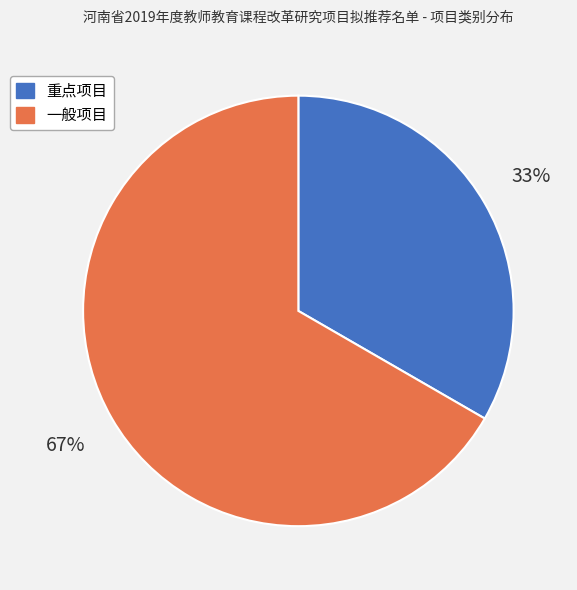

How many segments does this pie chart have?

2